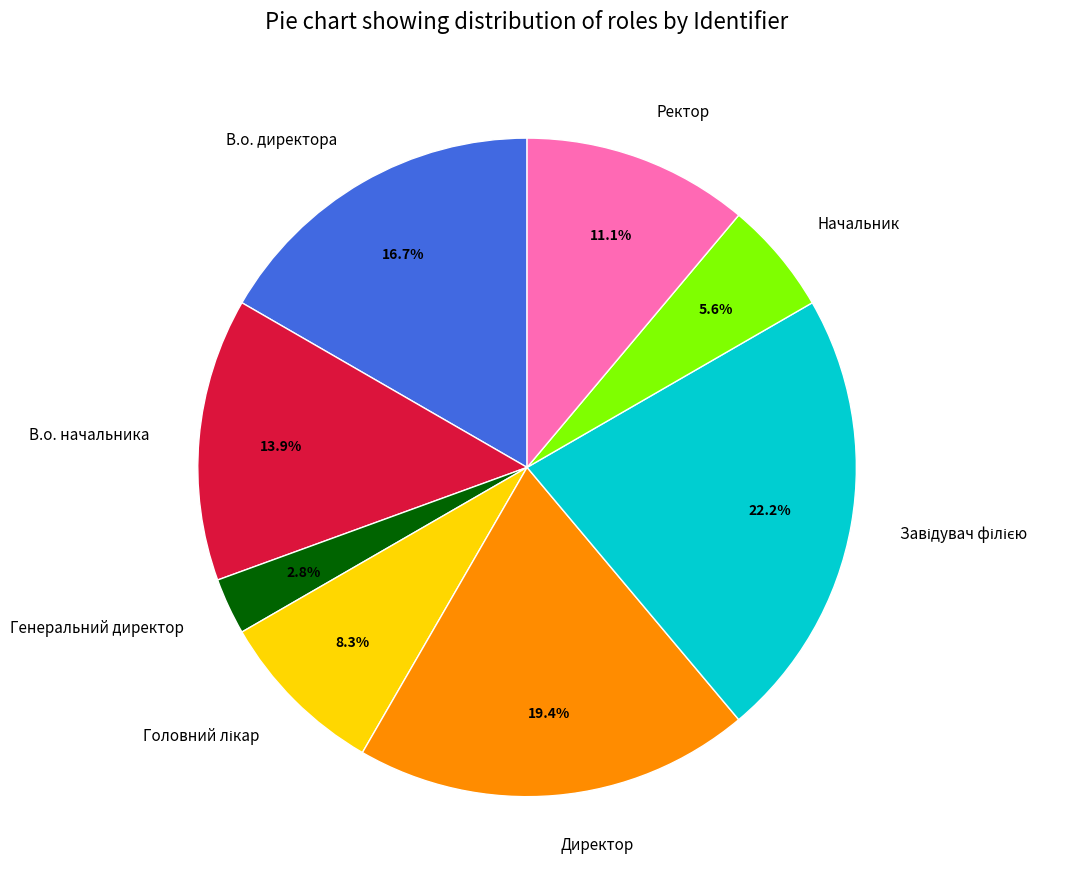

What is the smallest slice in the pie chart?

Генеральний директор